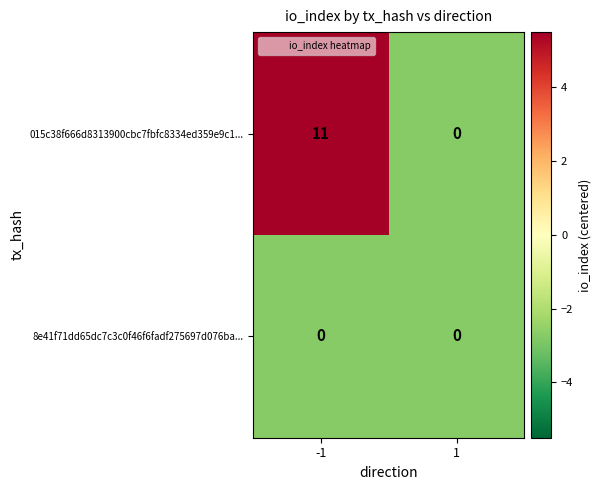

Reading left to right, list all the values displayed in this chart.

015c38f666d8313900cbc7fbfc8334ed359e9c1...: 11	0
8e41f71dd65dc7c3c0f46f6fadf275697d076ba...: 0	0